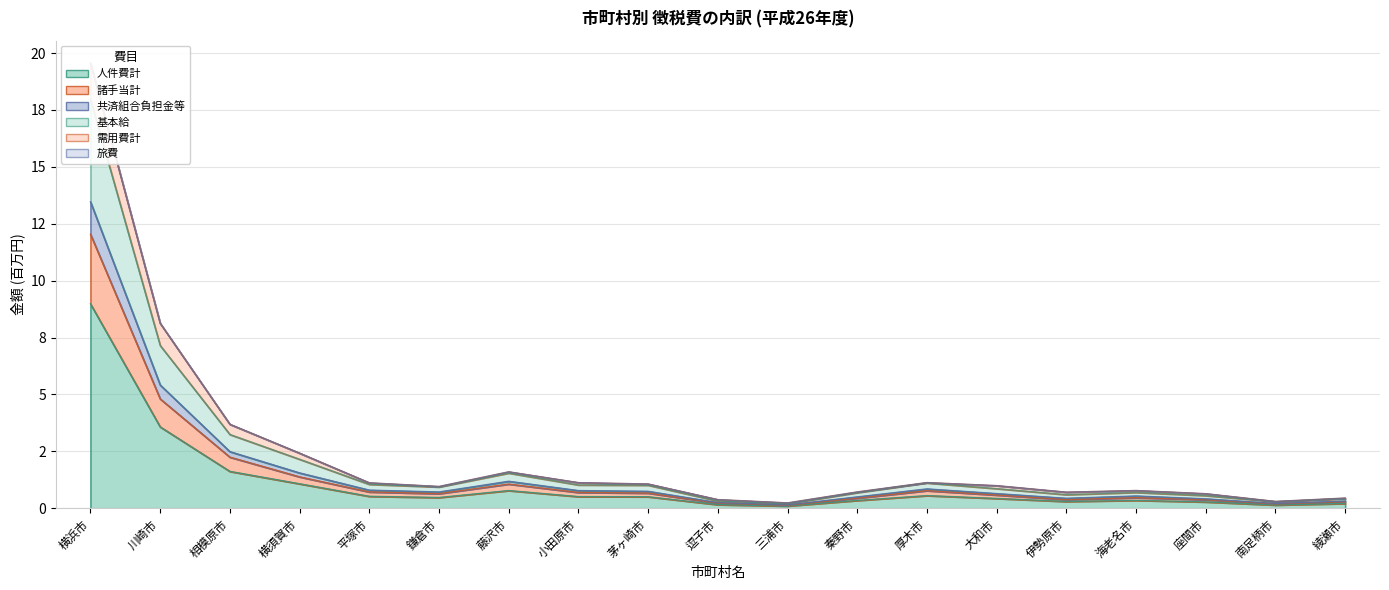

True or false: 人件費計 and 基本給 intersect in this chart.

False